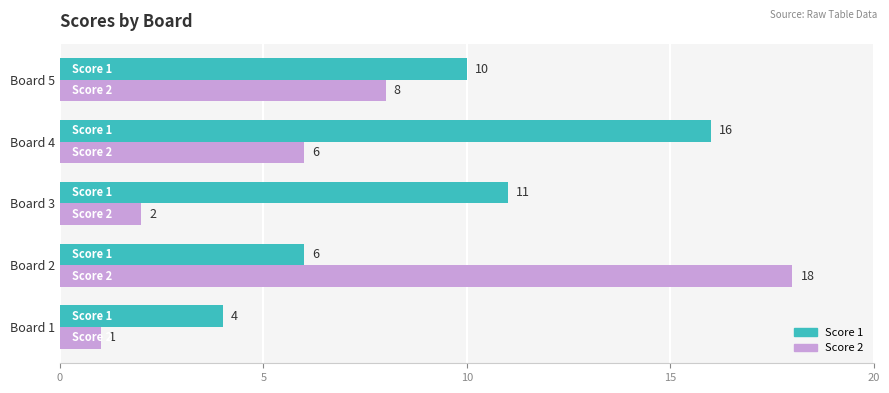

At Board 1, list the series in order from smallest to largest.

Score 2, Score 1